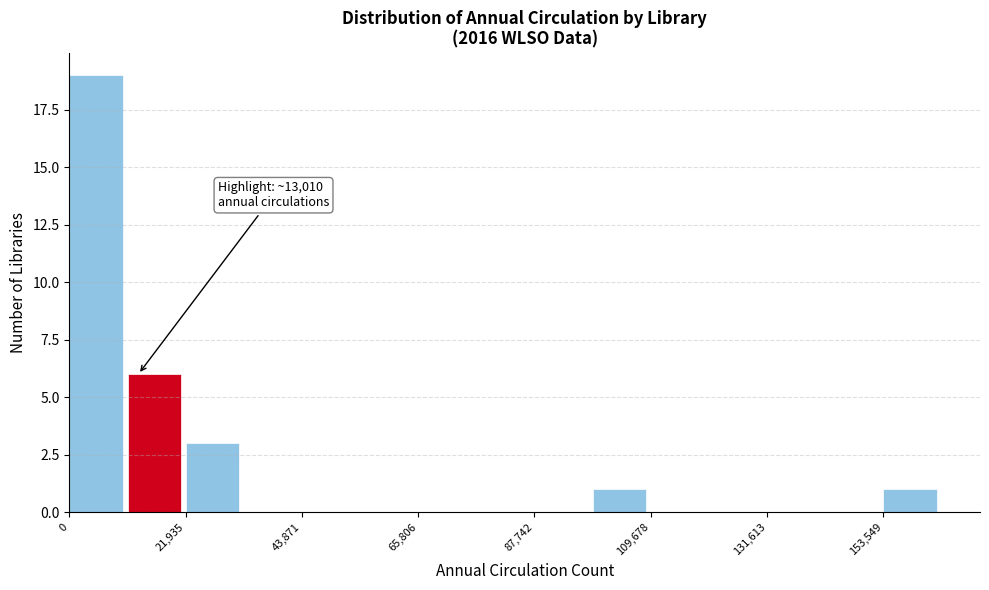

Read against the x-axis, roughly where is the centre of the tallest bar?

5000